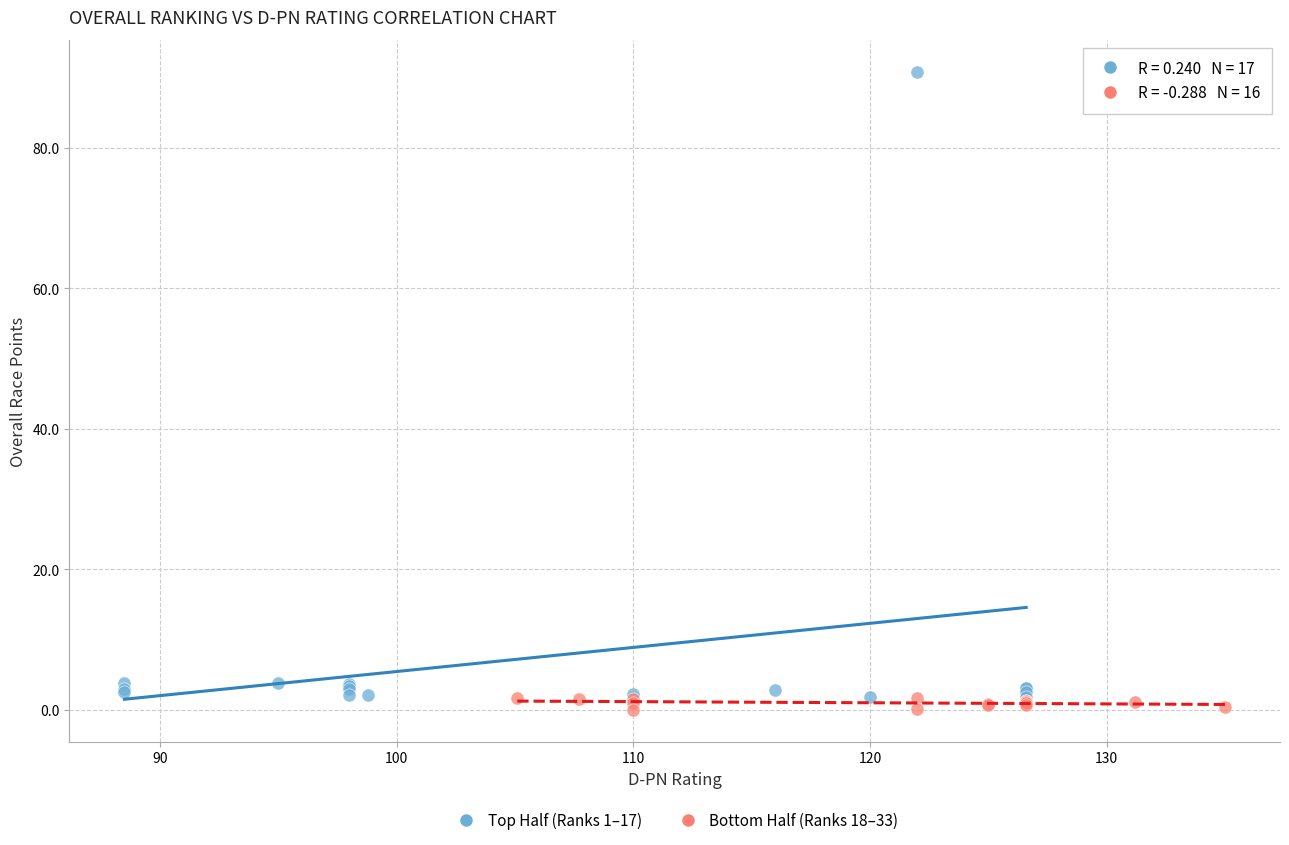

What are all the series names shown in the legend?

Top Half (Ranks 1–17), Bottom Half (Ranks 18–33)